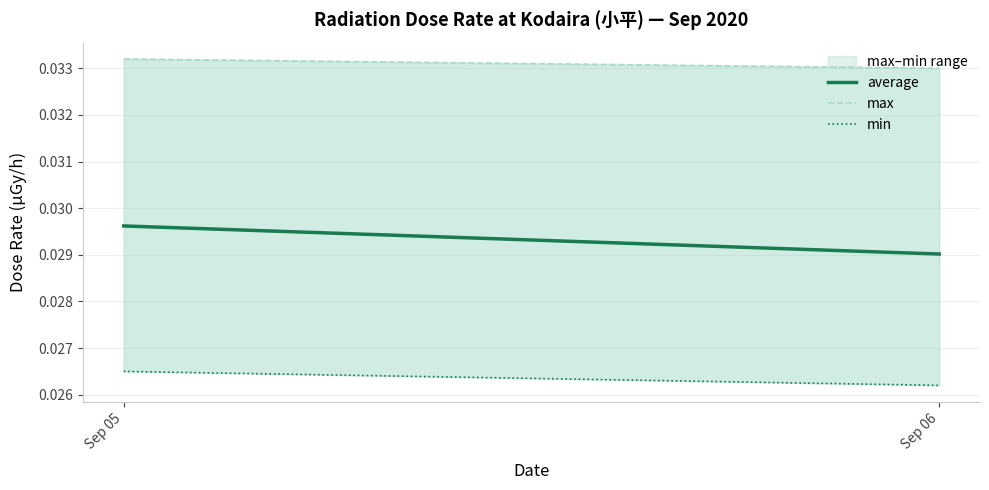

Reading left to right, list all the values displayed in this chart.

average: Sep 05=0.0	Sep 06=0.0
max: Sep 05=0.0	Sep 06=0.0
min: Sep 05=0.0	Sep 06=0.0